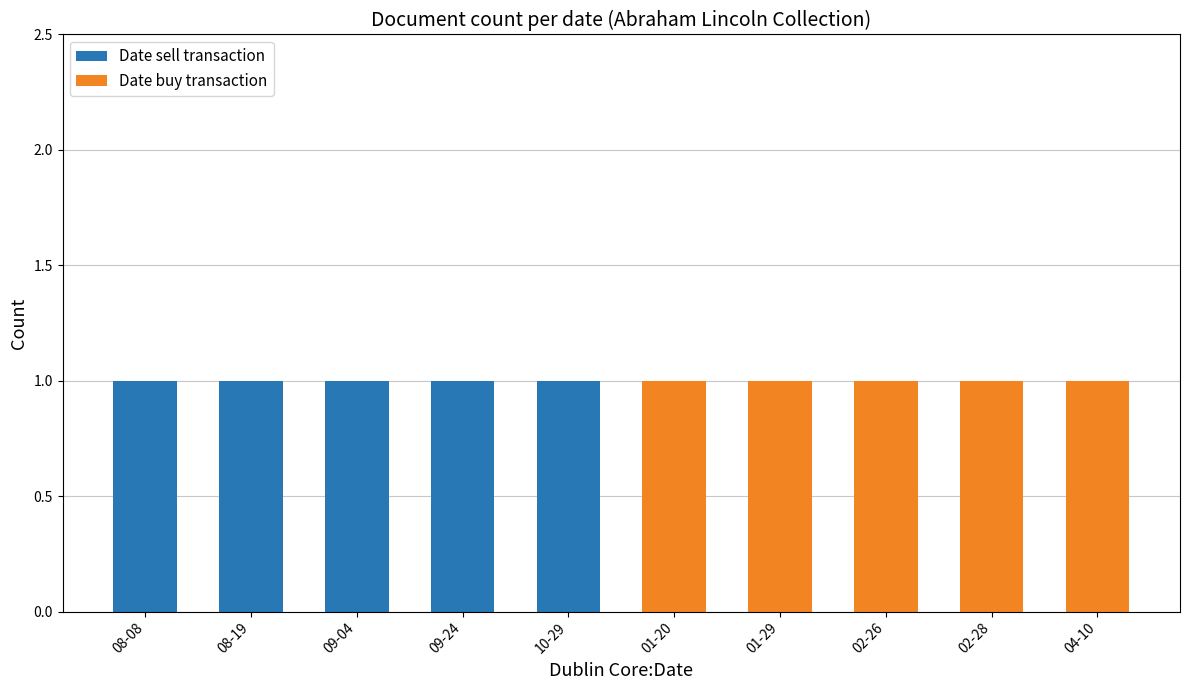

Reading left to right, list the values for the Date sell transaction series.

08-08=1	08-19=1	09-04=1	09-24=1	10-29=1	01-20=0	01-29=0	02-26=0	02-28=0	04-10=0